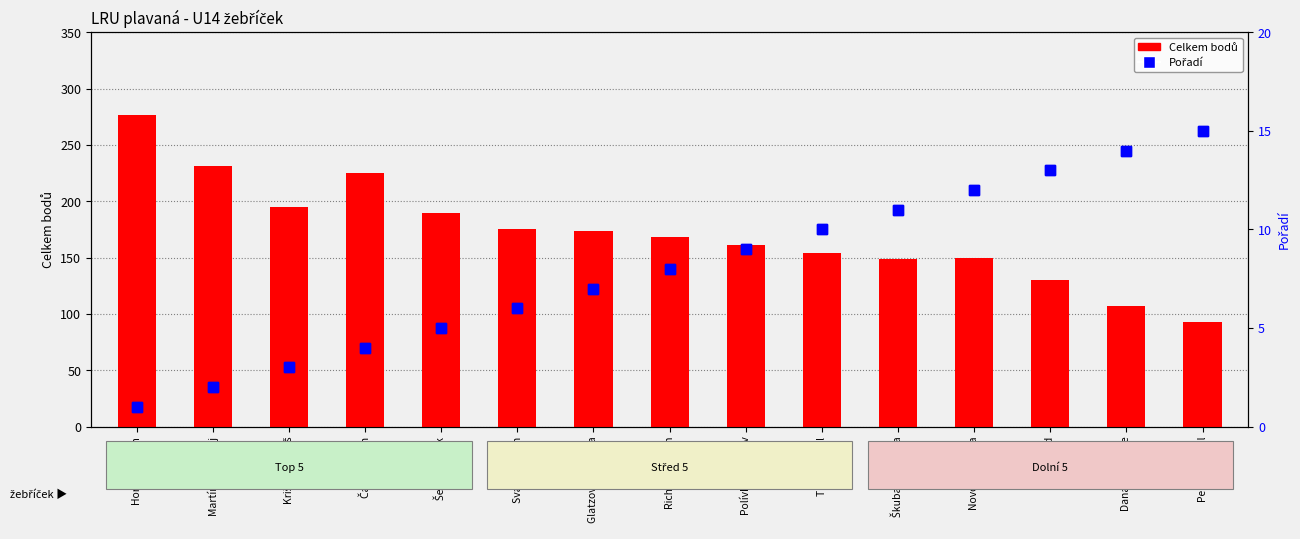

At which label is Pořadí closest to 8?

Richter Damon